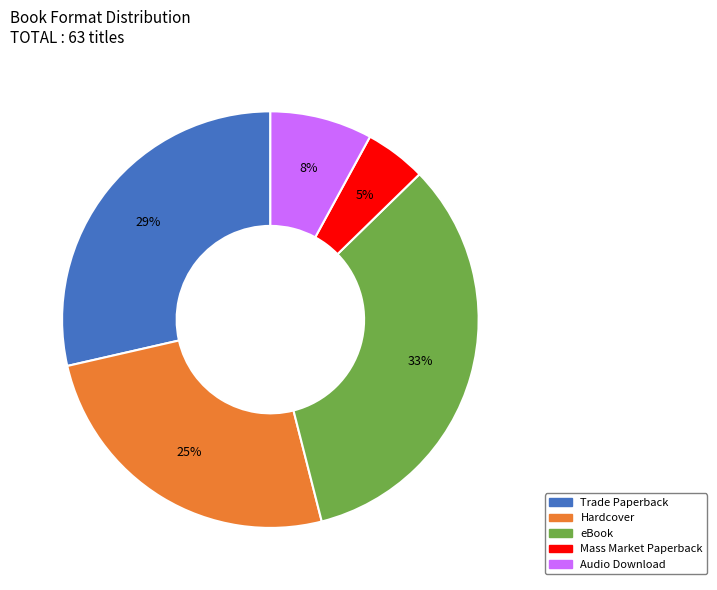

To the nearest percent, what is the average slice percentage?

20%